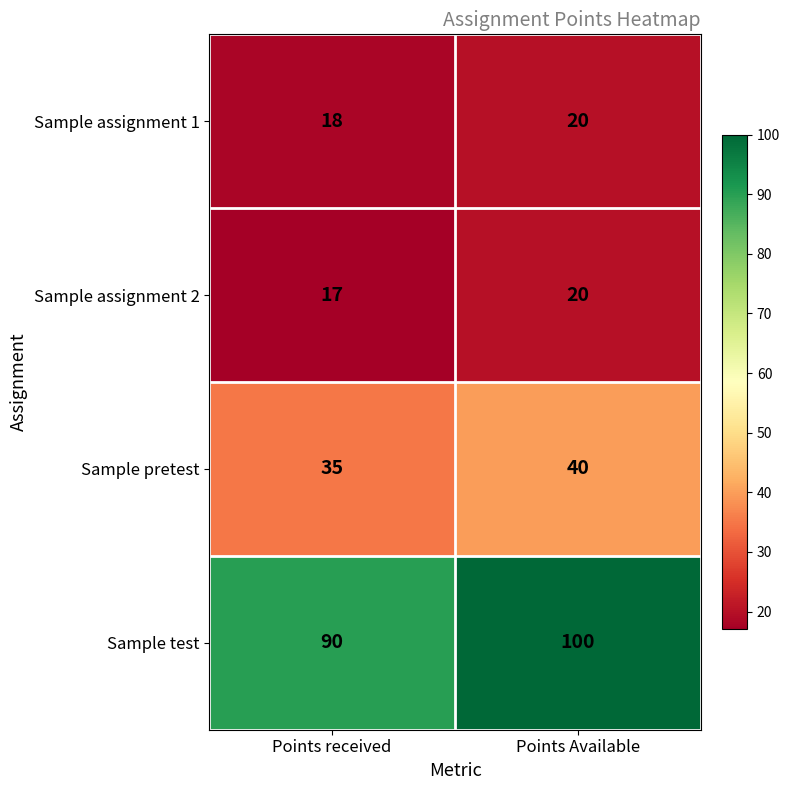

Read the Sample test value at Points received, to the nearest 5.

90